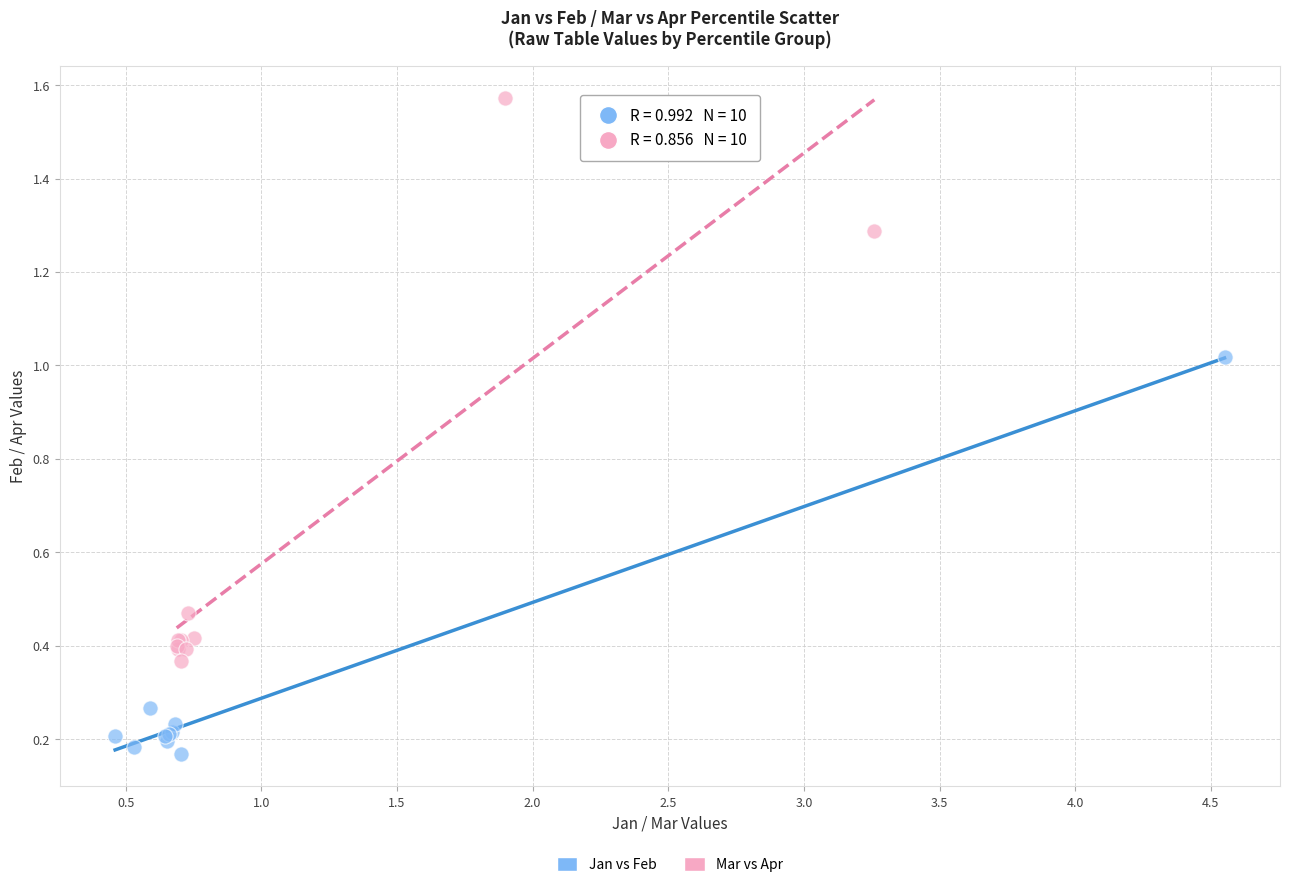

Which series has the largest Y range (max minus min)?

Mar vs Apr